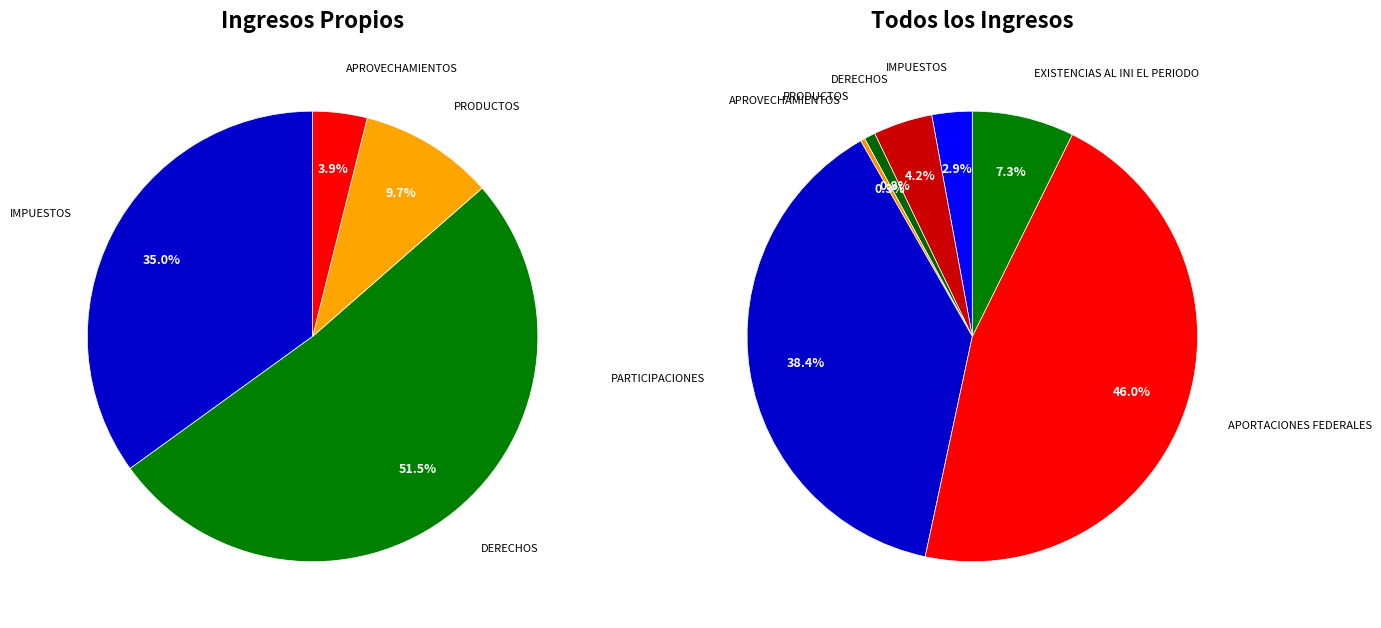

Which slice is the largest?

APORTACIONES FEDERALES